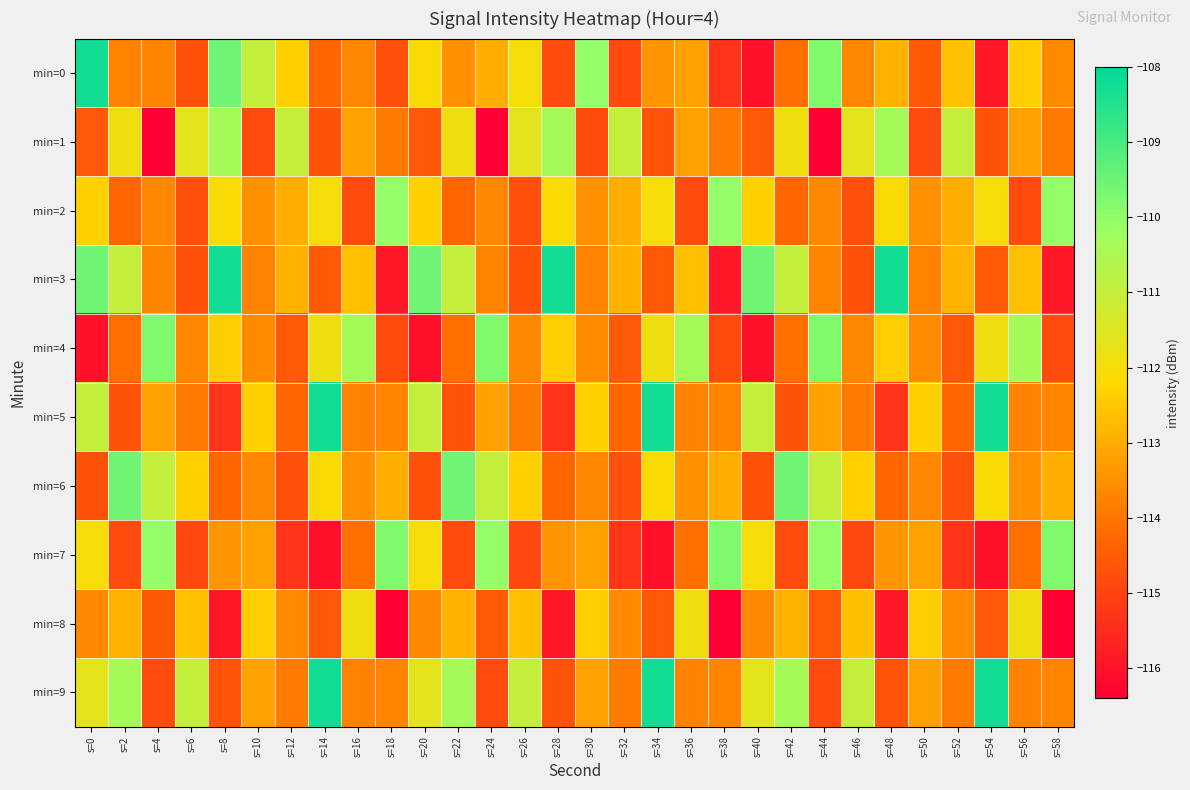

At which category is the sum across all series the highest?

s=0